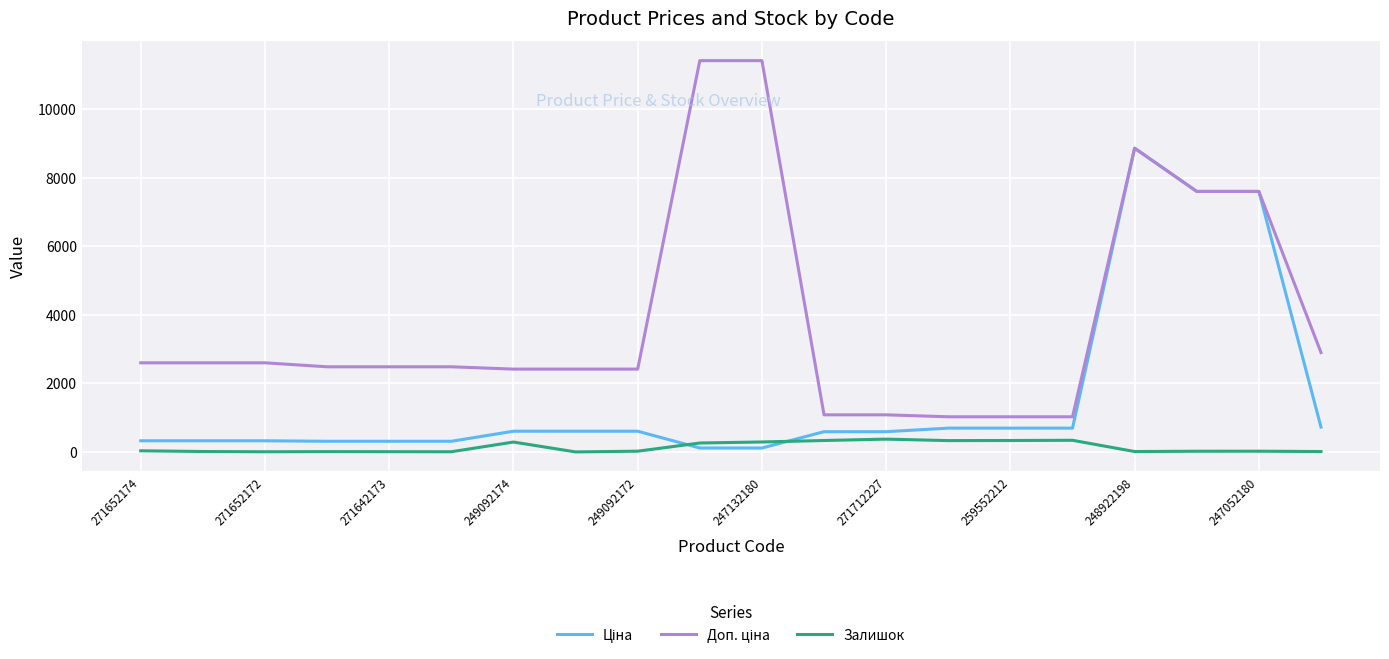

What is the greatest value displayed?

11410.0